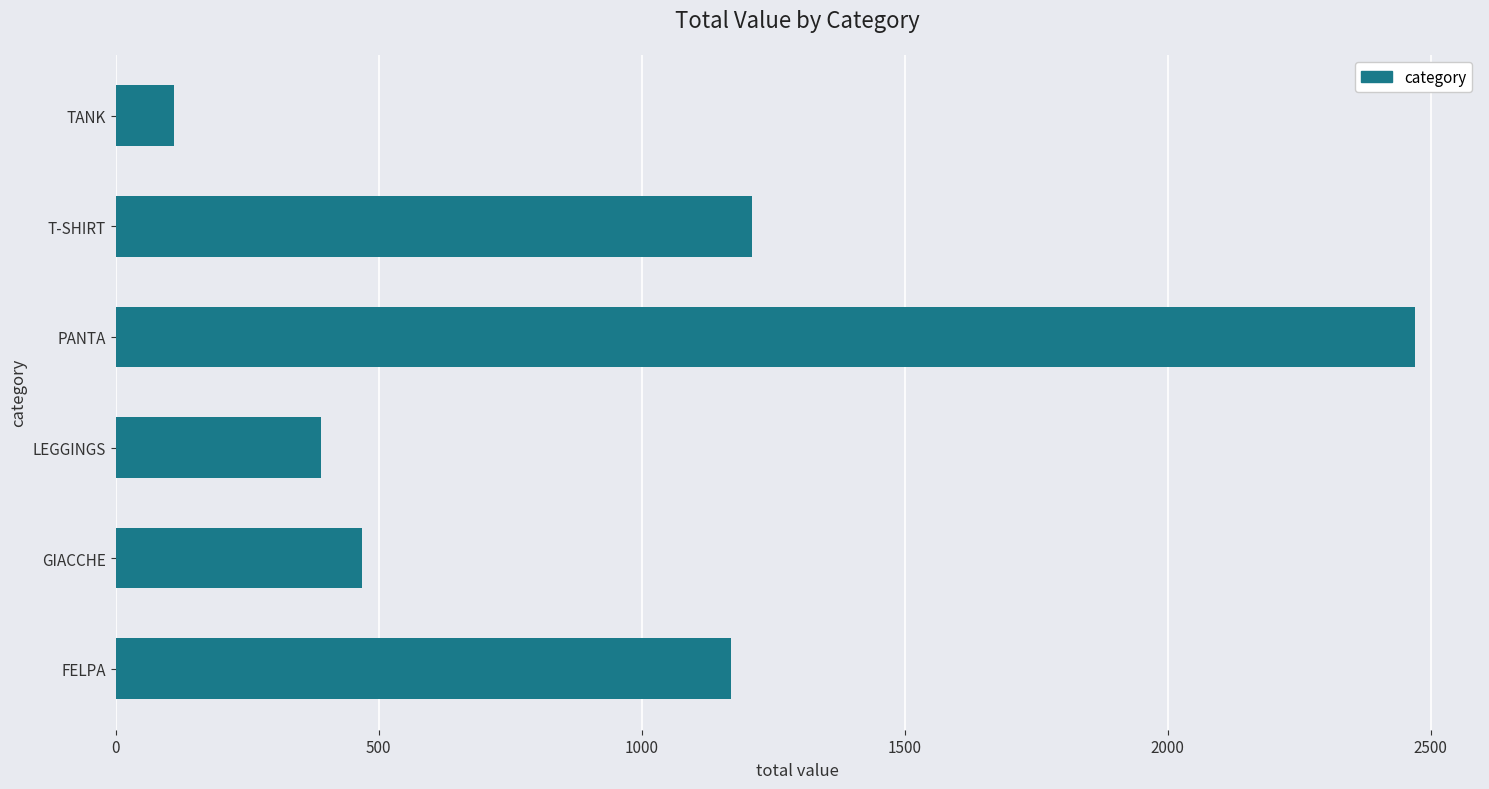

How many values are below 1170?

3